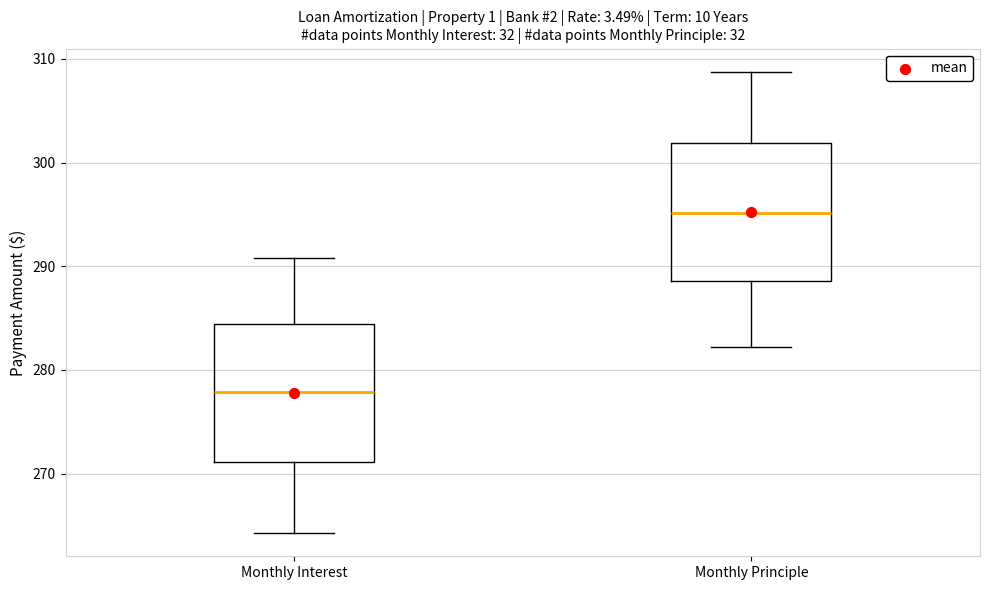

Where is the upper edge of the box for Monthly Principle on the y-axis? The values are not printed on the chart, so give them approximately, as read against the axis.

302